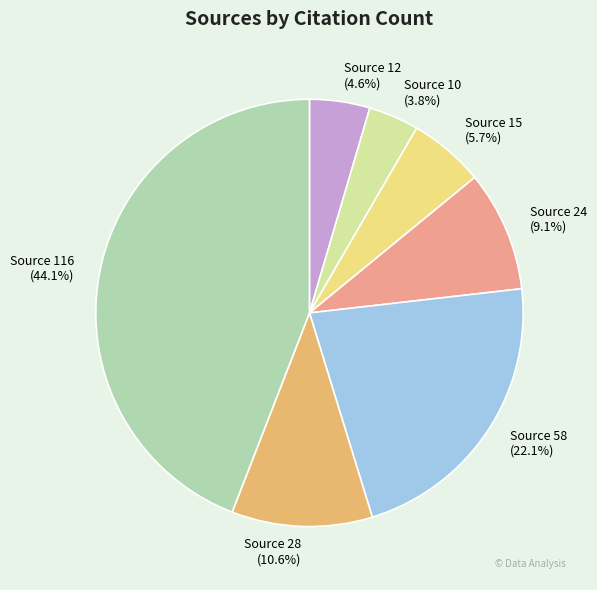

Approximately how many times larger is the value at Source 10 compared to Source 58?

0.2